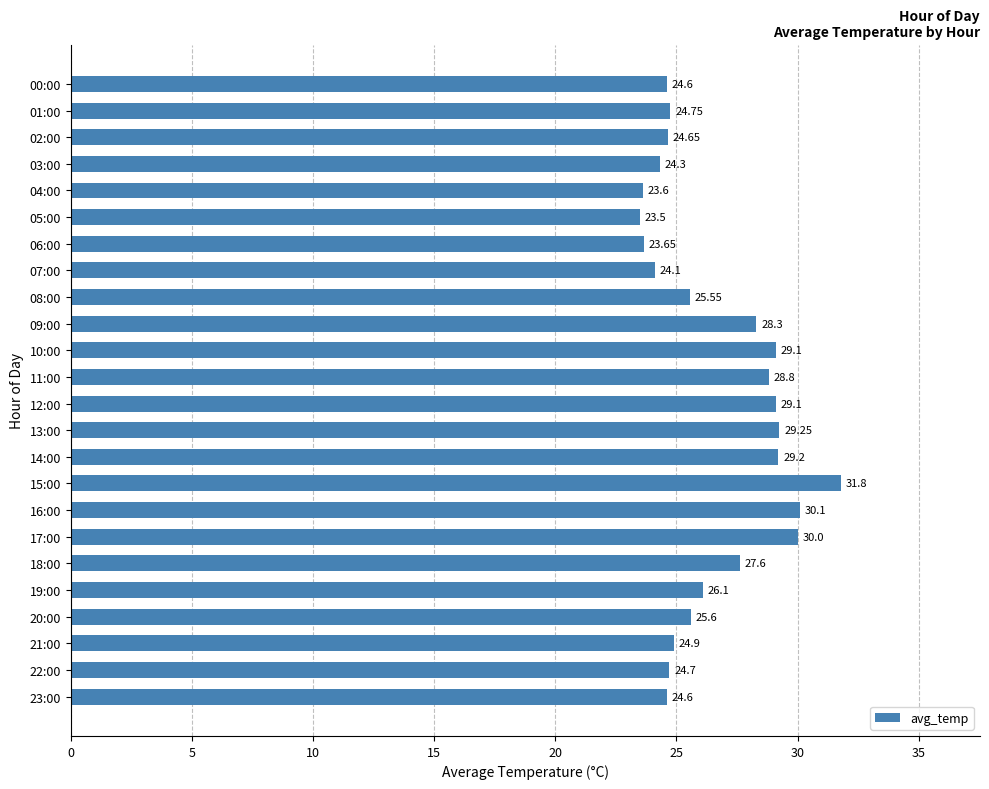

Which has a higher value, 00:00 or 11:00?

11:00